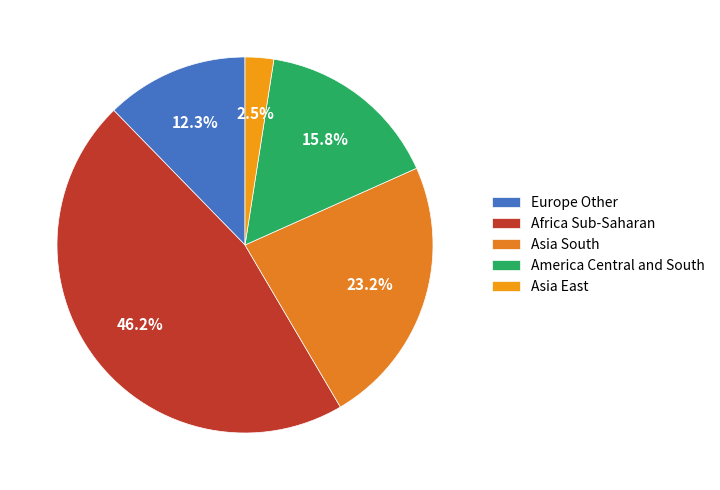

Does Asia East account for over 50% of the chart?

No